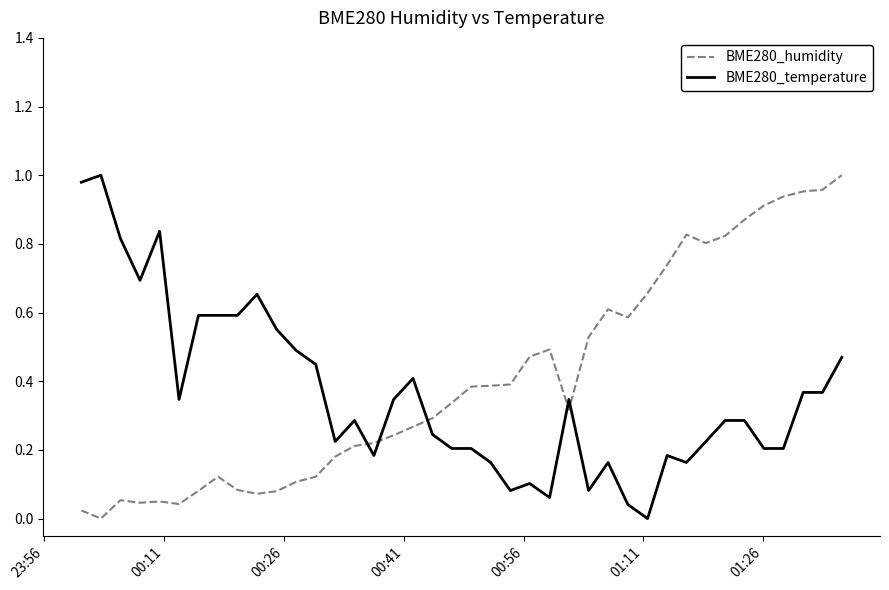

True or false: BME280_temperature and BME280_humidity intersect in this chart.

True